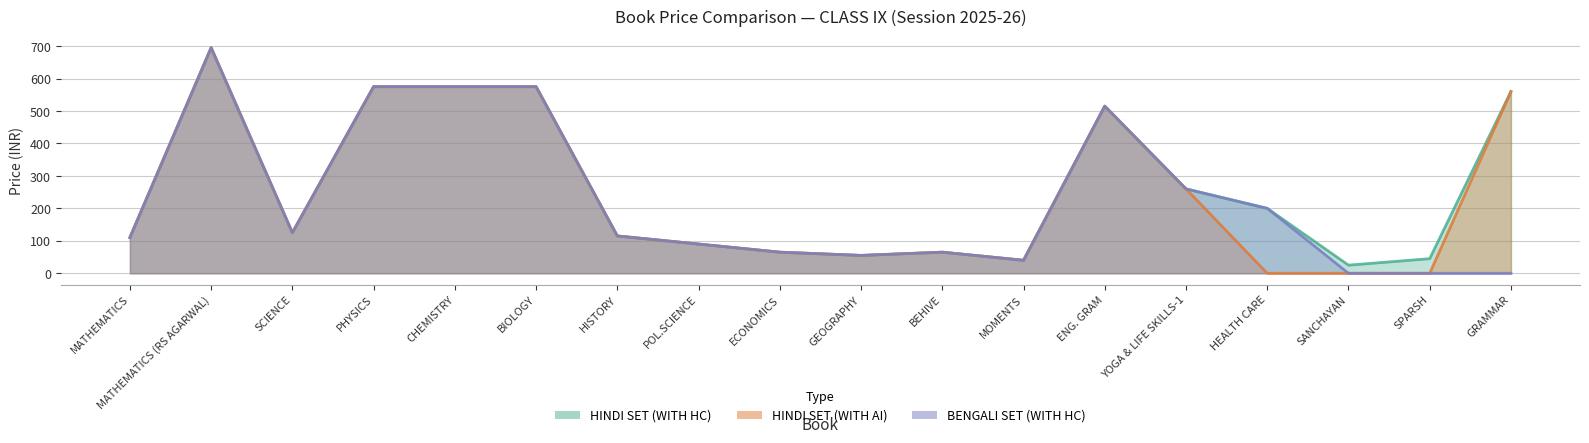

What is the highest value of the BENGALI SET (WITH HC) series?

695